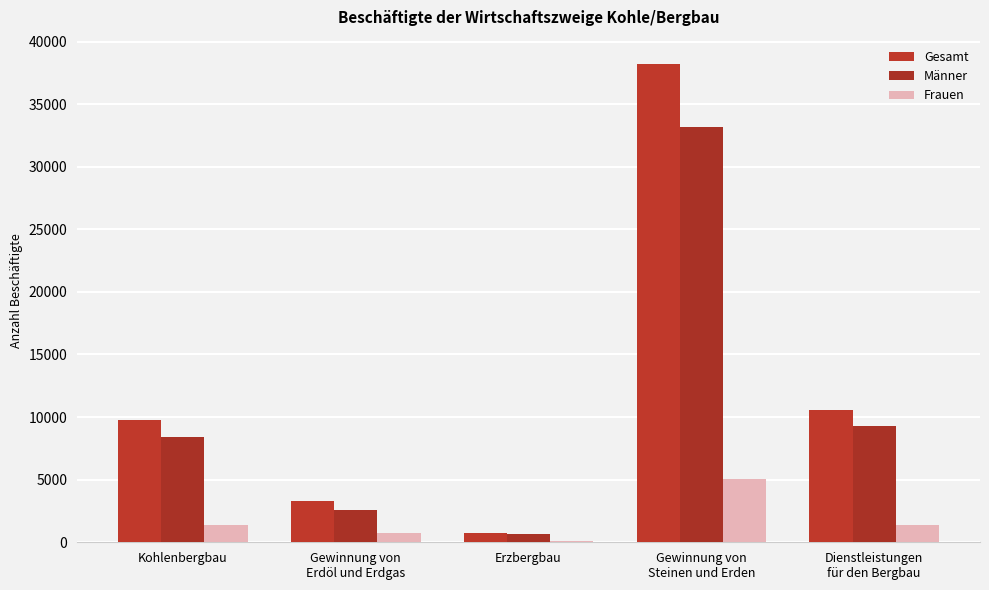

What is the label of the 3rd bar from the right?

Erzbergbau